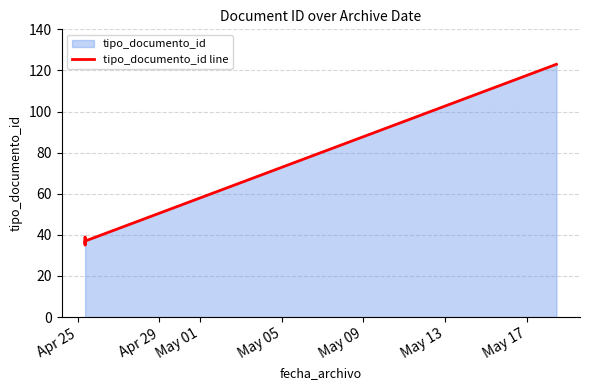

What is the label of the 2nd point from the right?

May 09